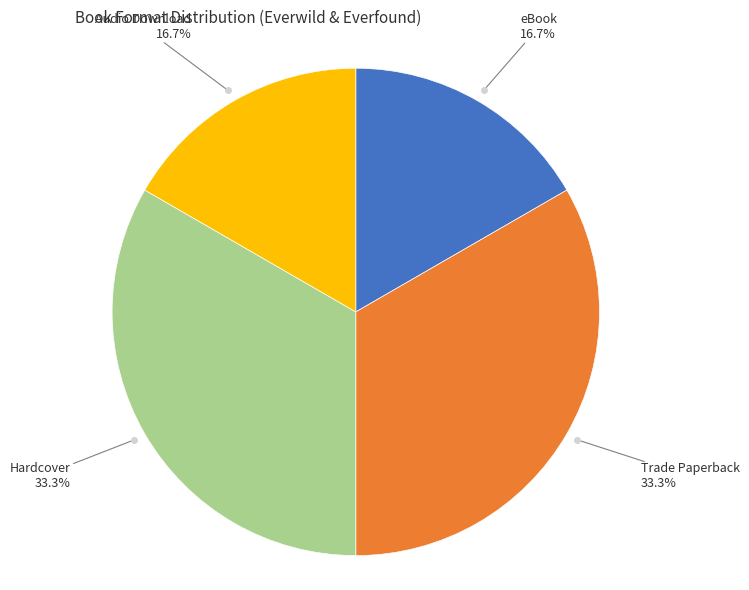

Approximately how many times larger is the value at eBook compared to Hardcover?

0.5